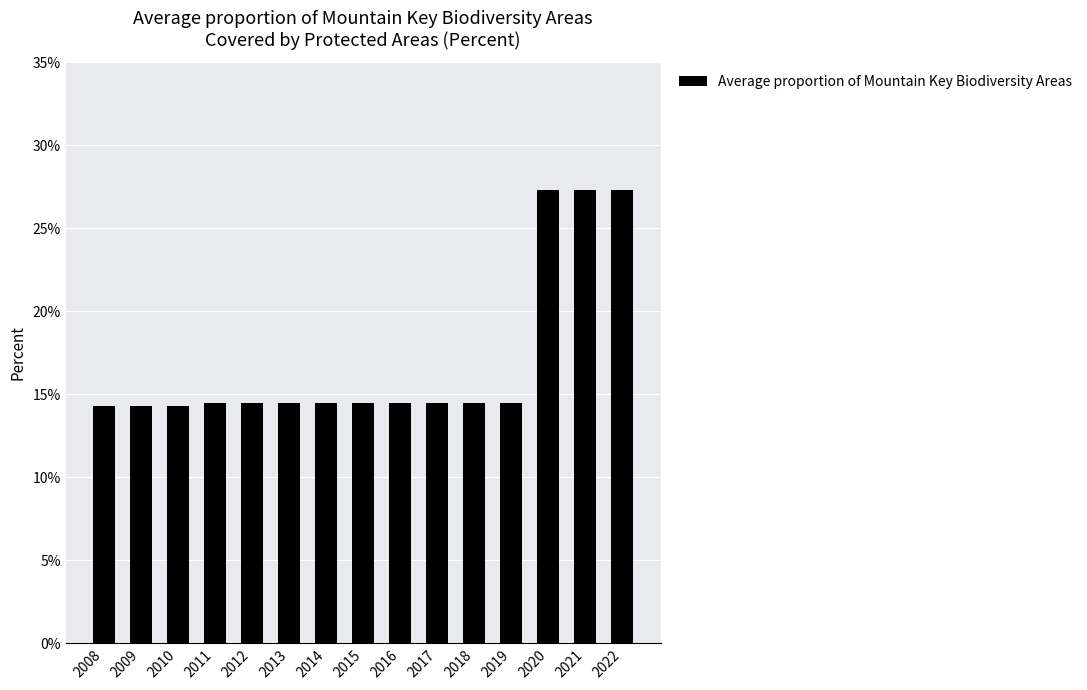

What is the difference between the maximum and minimum values?

13.0